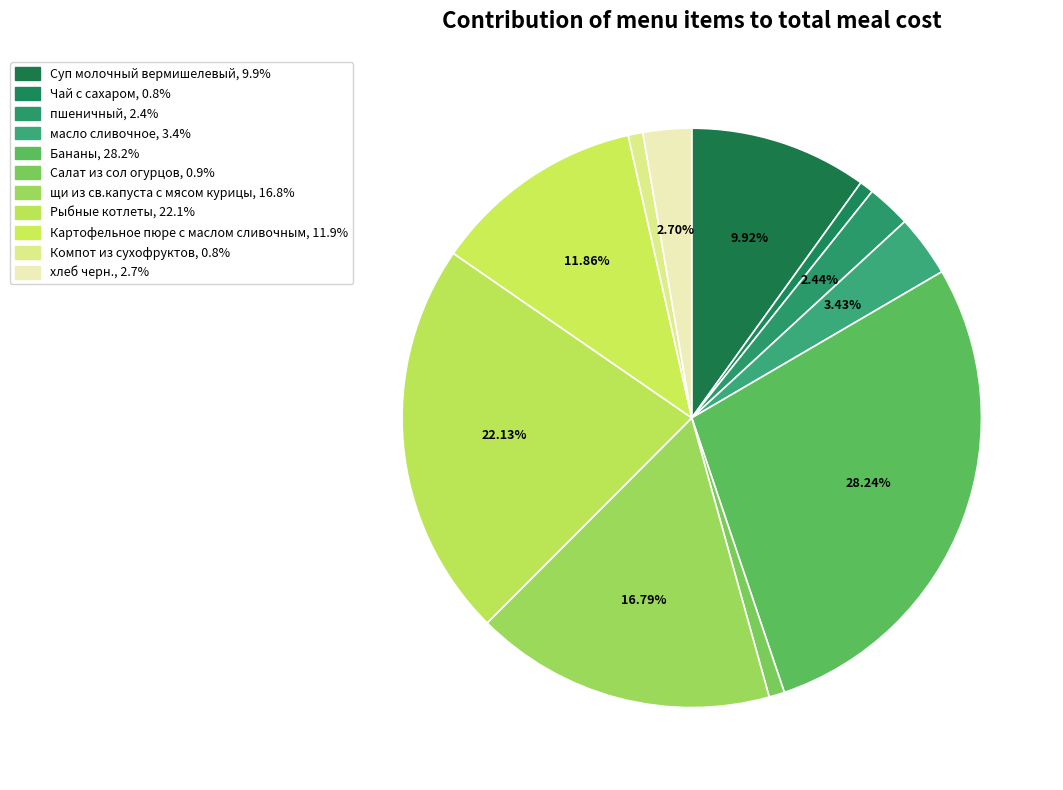

Is the sum of Компот из сухофруктов and Чай с сахаром greater than half?

No